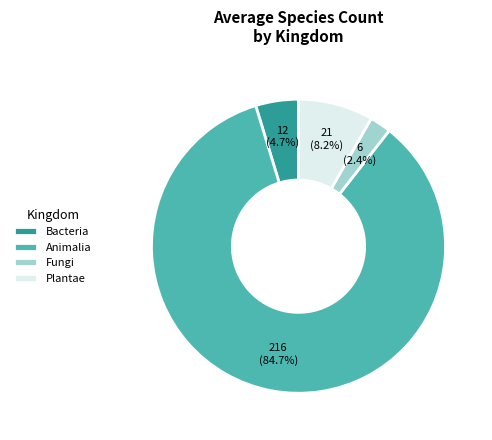

Which slice represents more than half of the pie?

Animalia